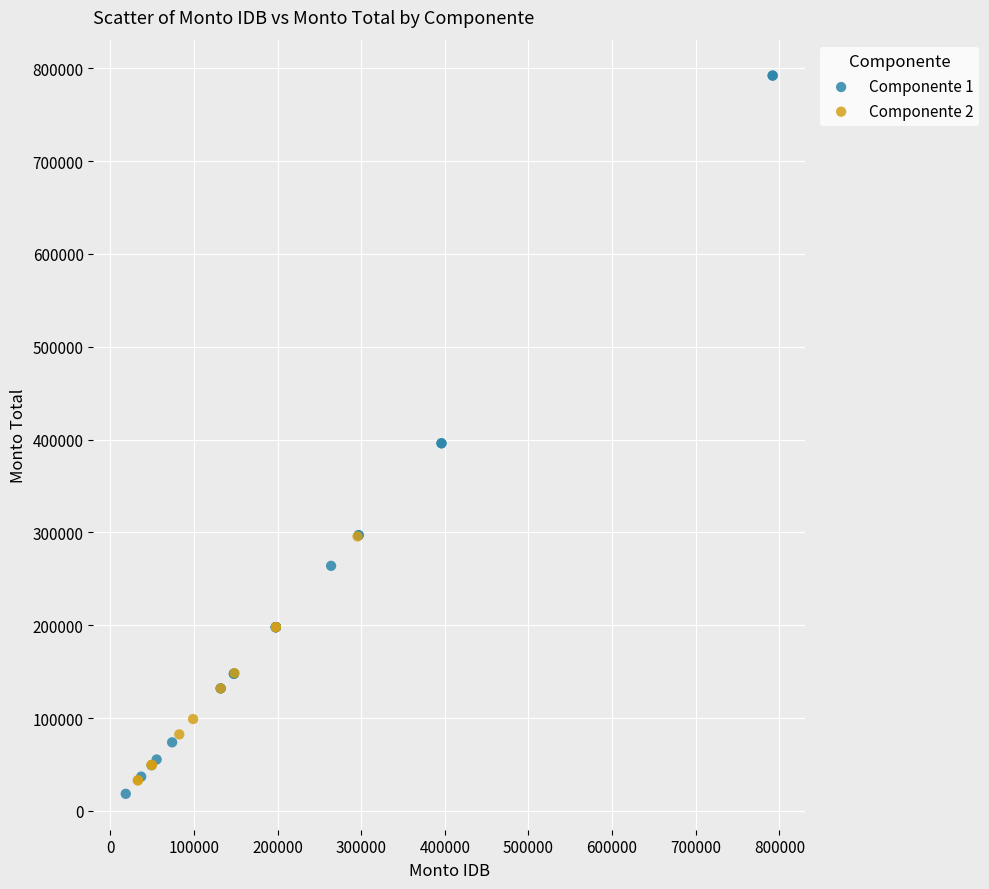

Which series has the largest Y range (max minus min)?

Componente 1